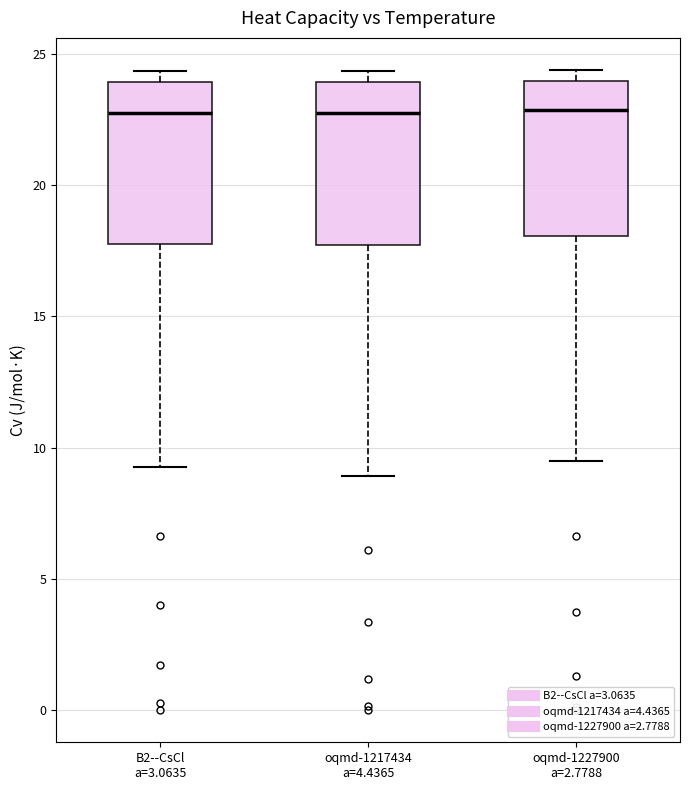

Reading left to right, transcribe this box plot: for each box, give where its median line is, the range the box spans, and where its two whiskers end, as read against the y-axis. The values are not printed on the chart, so give them approximately, as read against the axis.

B2--CsCl a=3.0635: median 22.5, box 18.0 to 24.0, whiskers 9.5 to 24.5
oqmd-1217434 a=4.4365: median 22.5, box 17.5 to 24.0, whiskers 9.0 to 24.5
oqmd-1227900 a=2.7788: median 23.0, box 18.0 to 24.0, whiskers 9.5 to 24.5